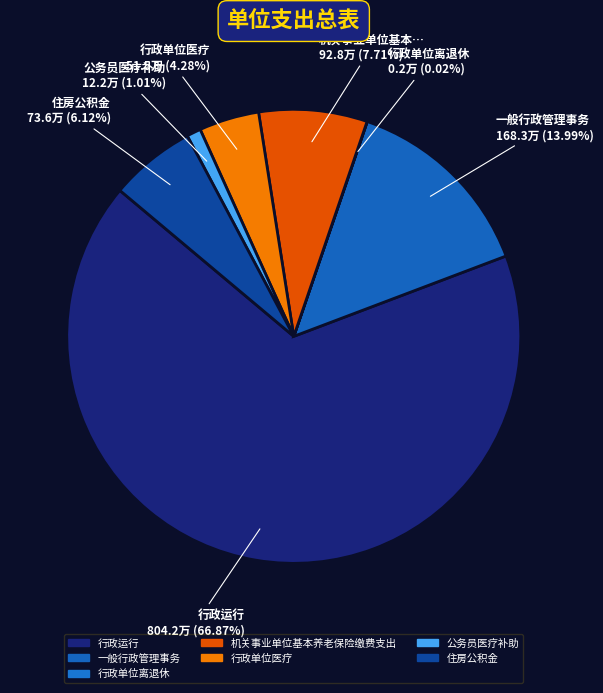

Which has a higher value, 行政单位离退休 or 一般行政管理事务?

一般行政管理事务